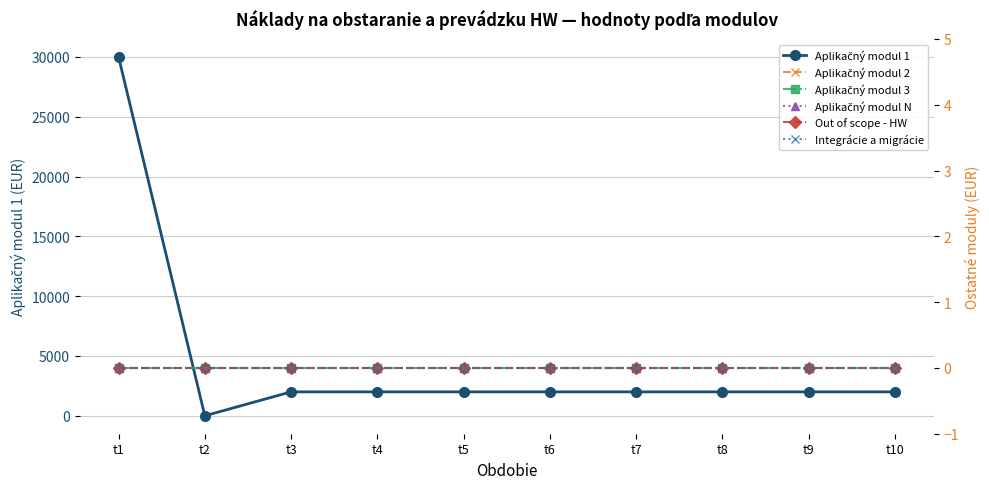

At which label does Aplikačný modul N reach its peak?

t1